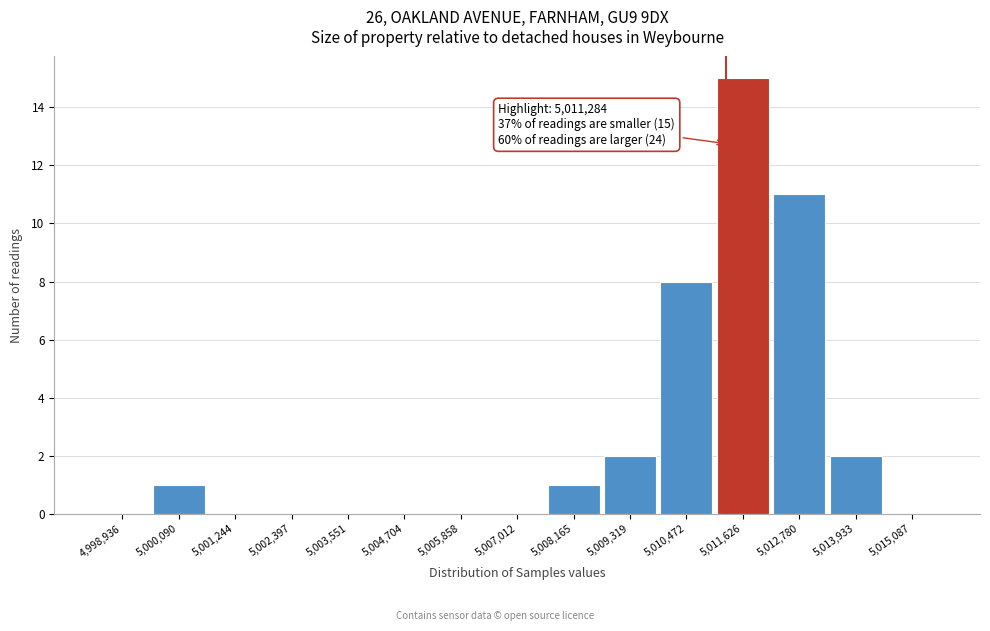

Which range on the x-axis has the tallest bar?

5011000 to 5012200